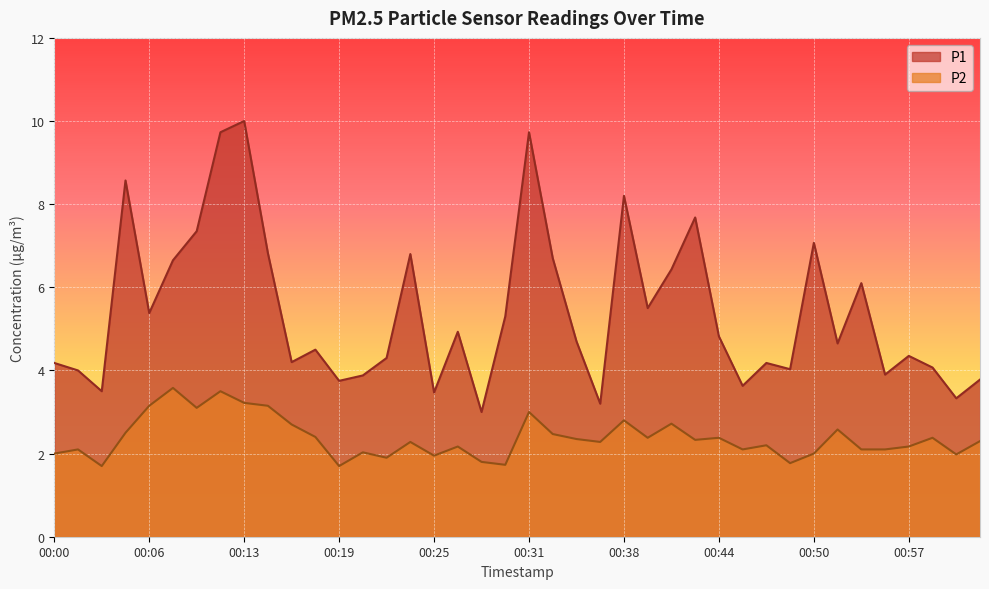

How many lines are shown in the chart?

2